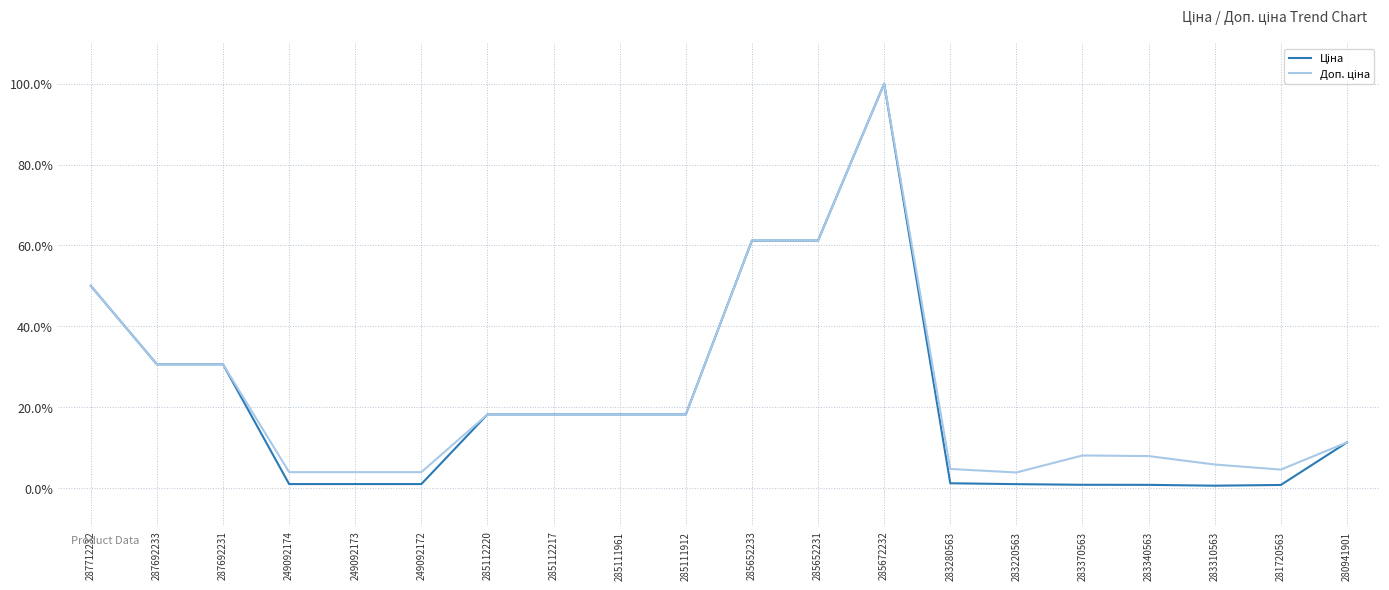

What is the greatest value displayed?

1.0